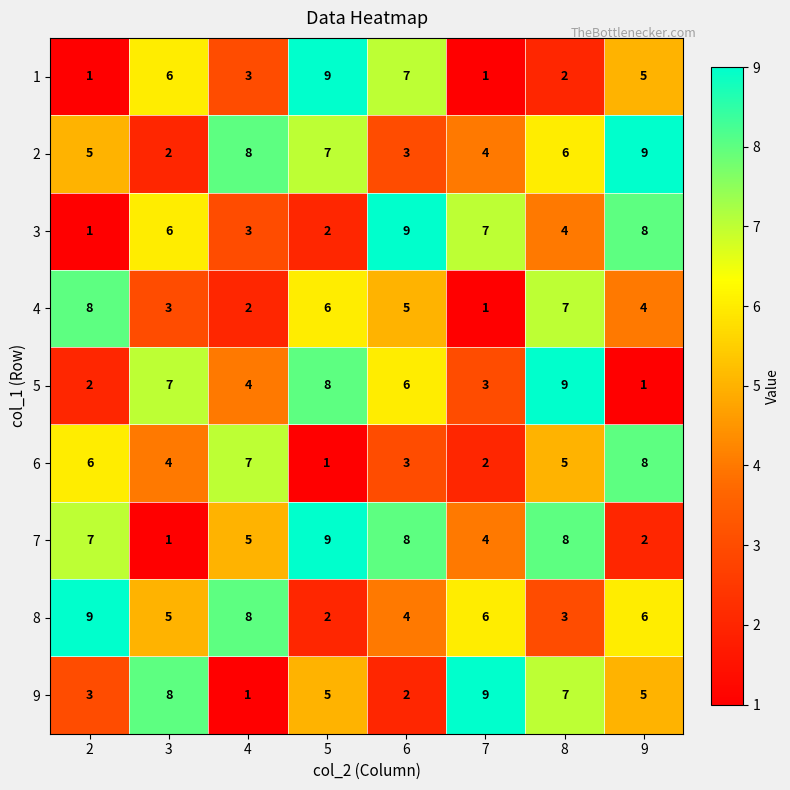

What is the total value across all series at 6?

47